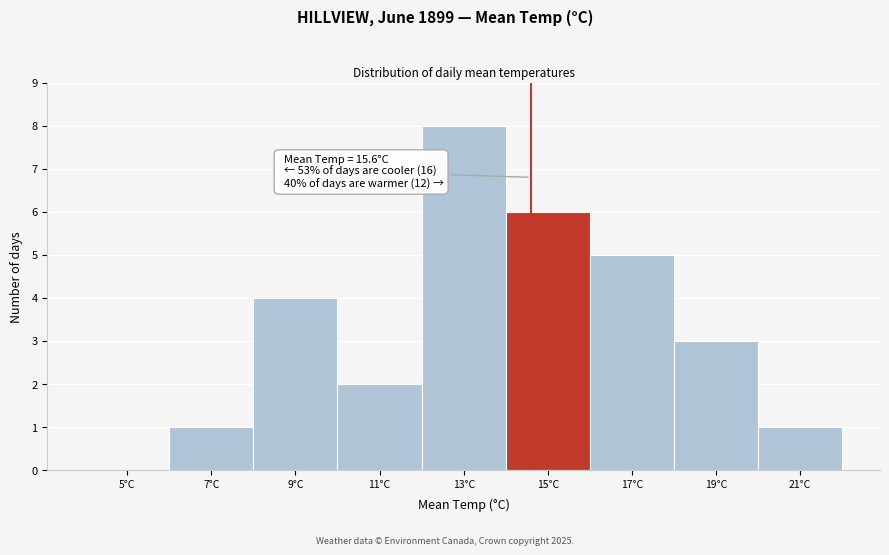

Reading left to right, extract all data points from this chart.

5°C=0	7°C=1	9°C=4	11°C=2	13°C=8	15°C=6	17°C=5	19°C=3	21°C=1